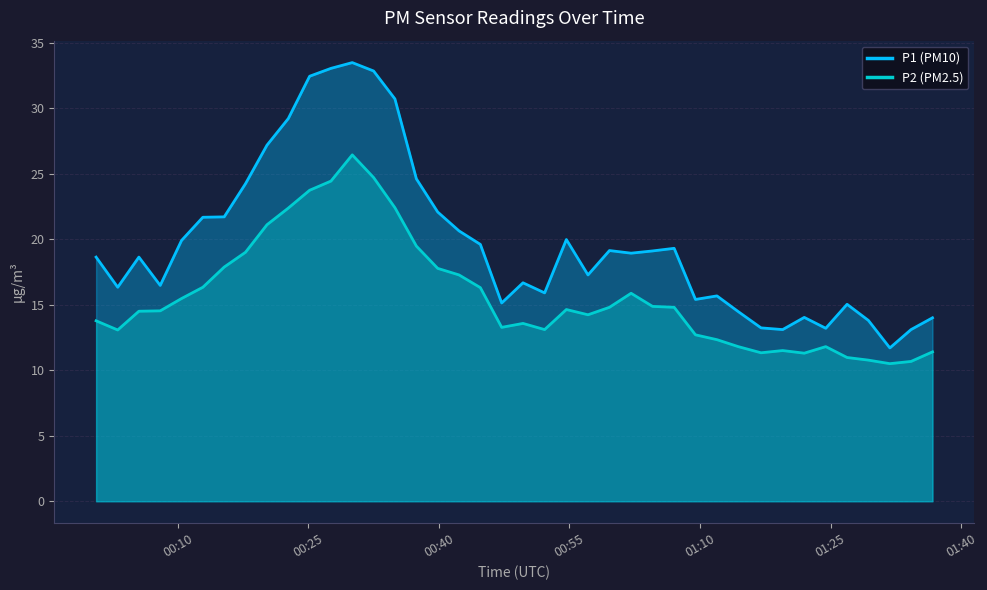

True or false: P1 has more than 0 points higher than both neighbors.

True